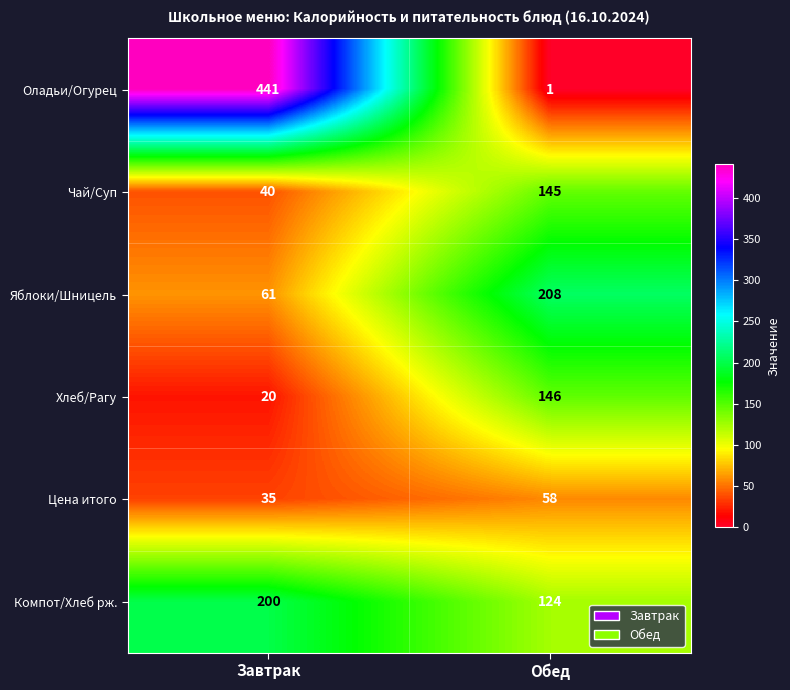

What is the total value across all series at Завтрак?

797